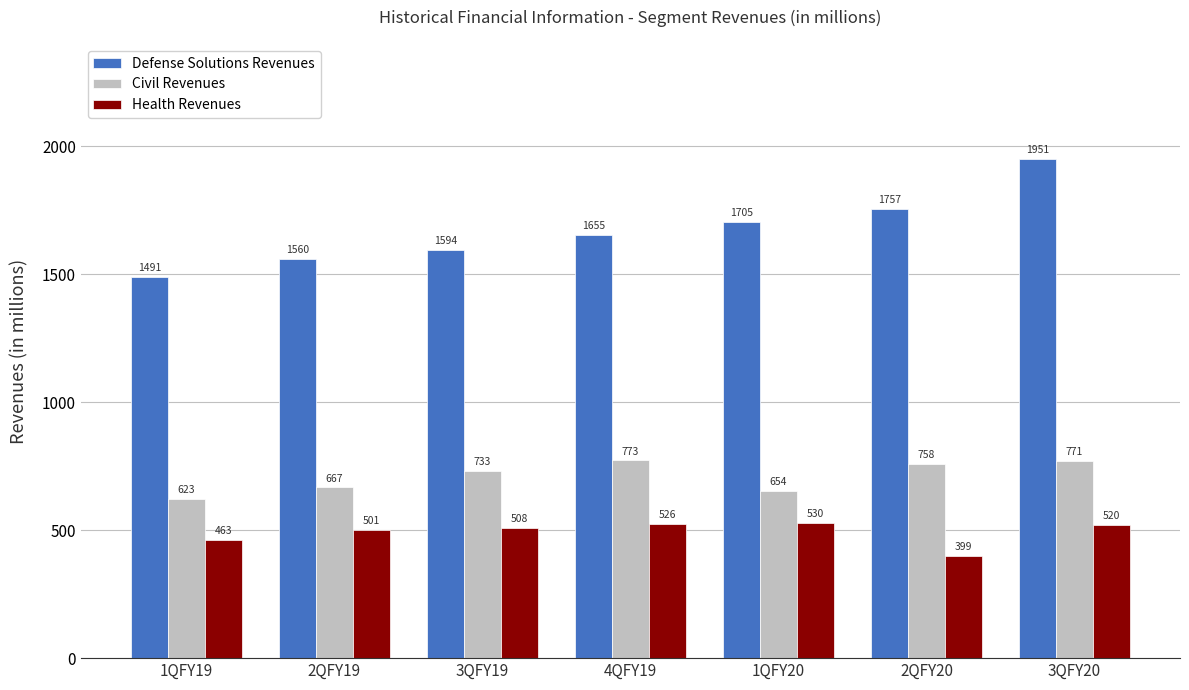

At which label is Defense Solutions Revenues closest to 1721?

1QFY20